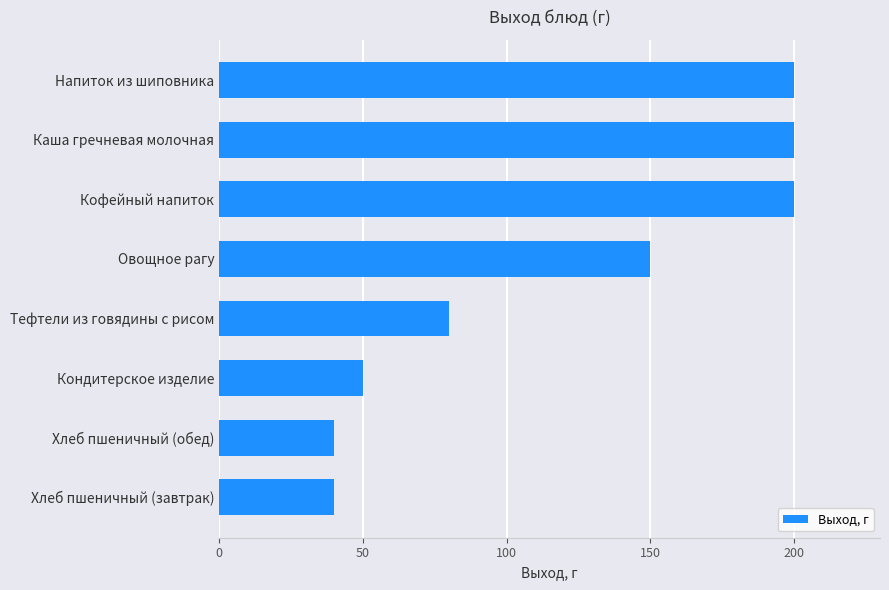

Is it true that the value at Напиток из шиповника is 136?

False